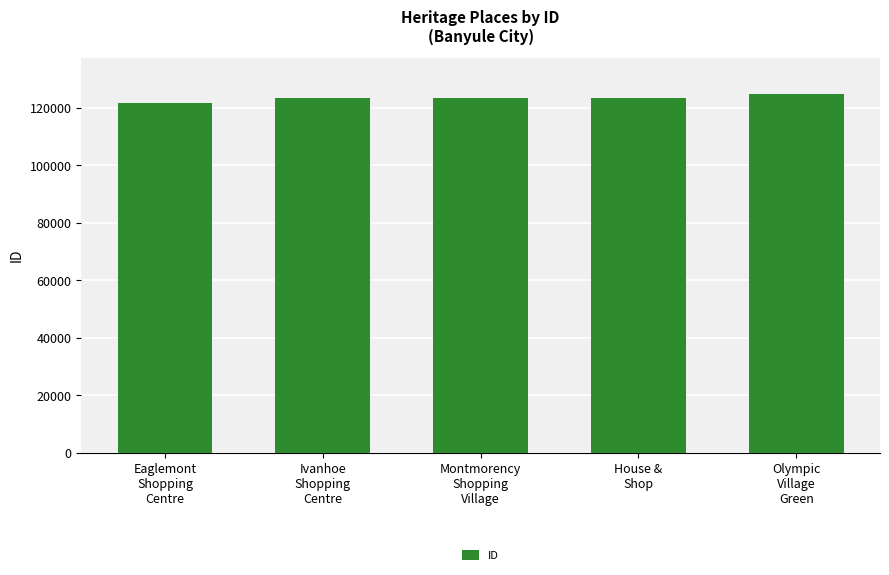

True or false: the data shows 123318 at Ivanhoe
Shopping
Centre.

True